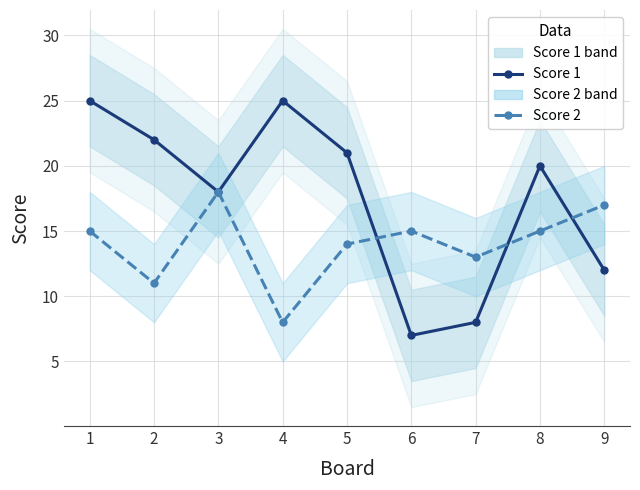

How many values in the Score 2 series exceed 15?

2